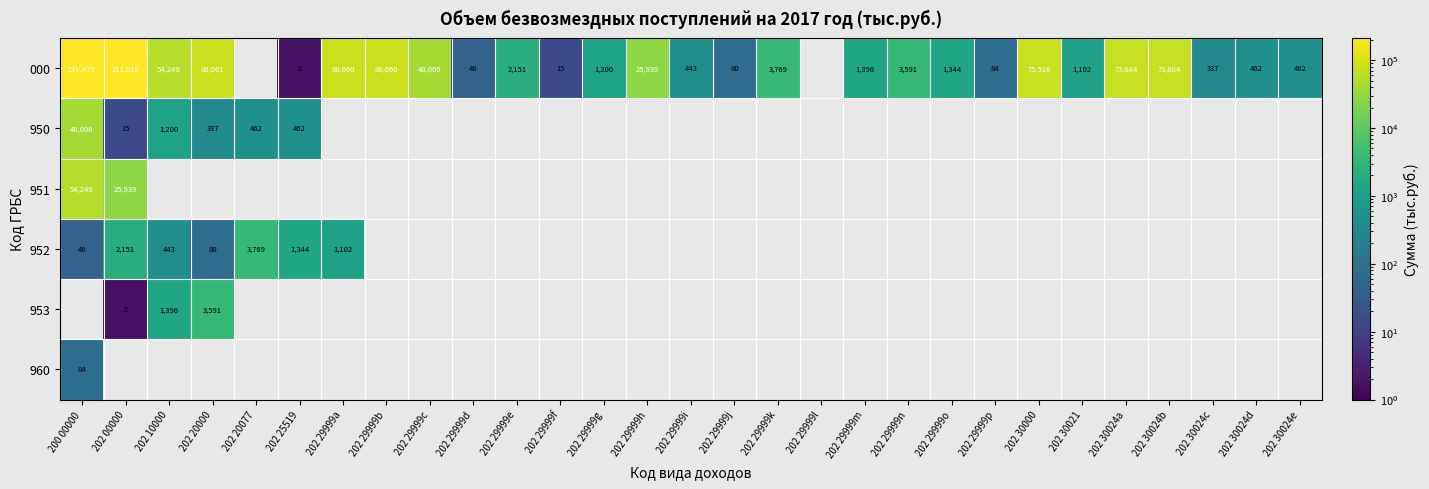

What is the maximum value for 000?

211817.9